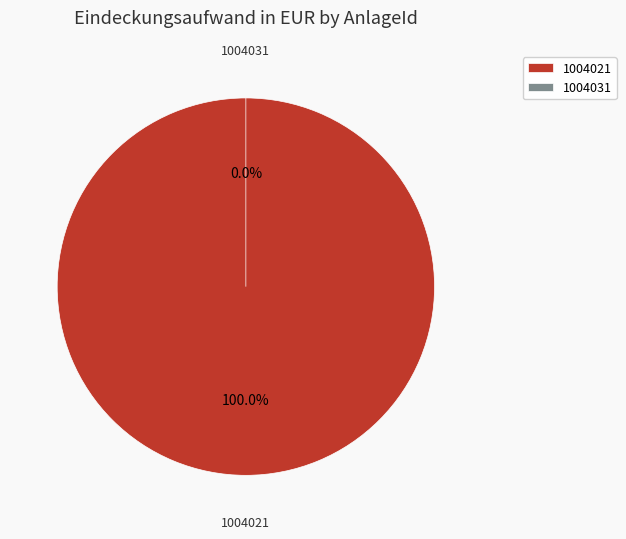

What is the total percentage of 1004031 and 1004021?

100.0%